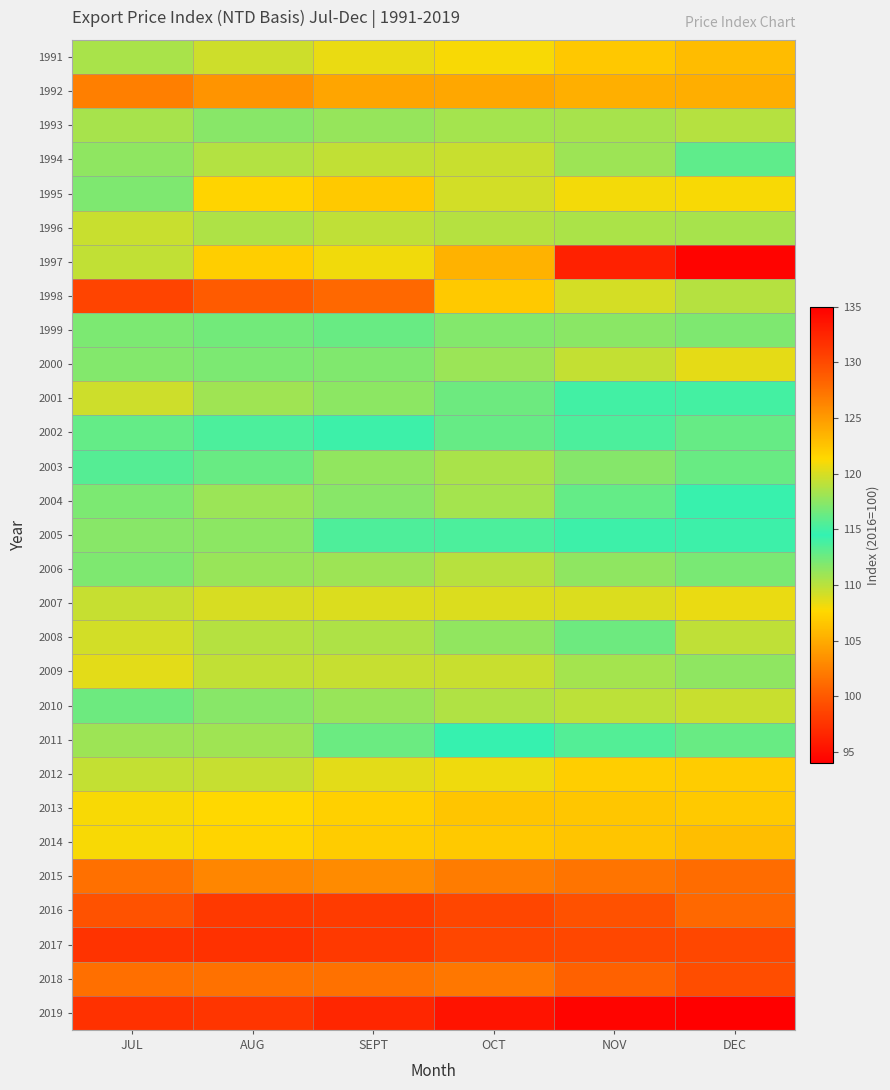

At which category is the sum across all series the highest?

AUG